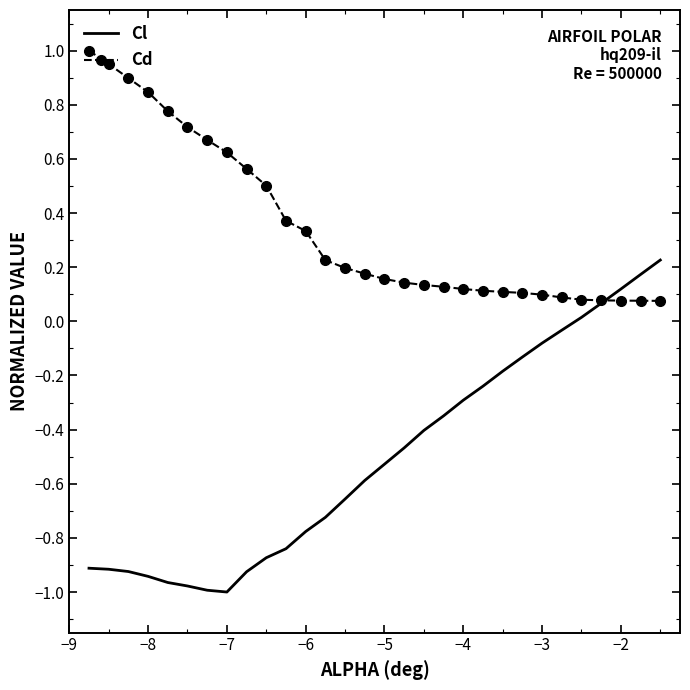

Which series has the largest total across all categories?

Cd